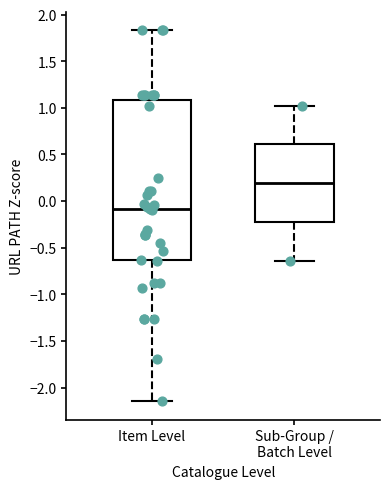

Where is the lower edge of the box for Item Level on the y-axis? The values are not printed on the chart, so give them approximately, as read against the axis.

-0.65